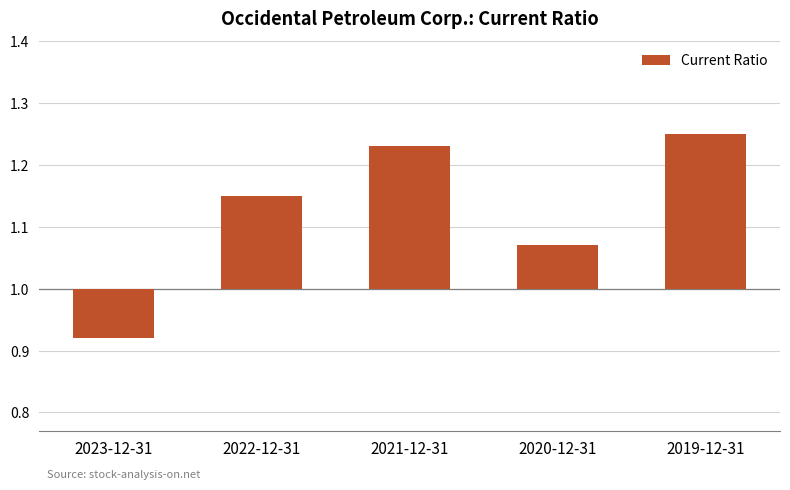

What is the label of the 5th bar from the left?

2019-12-31